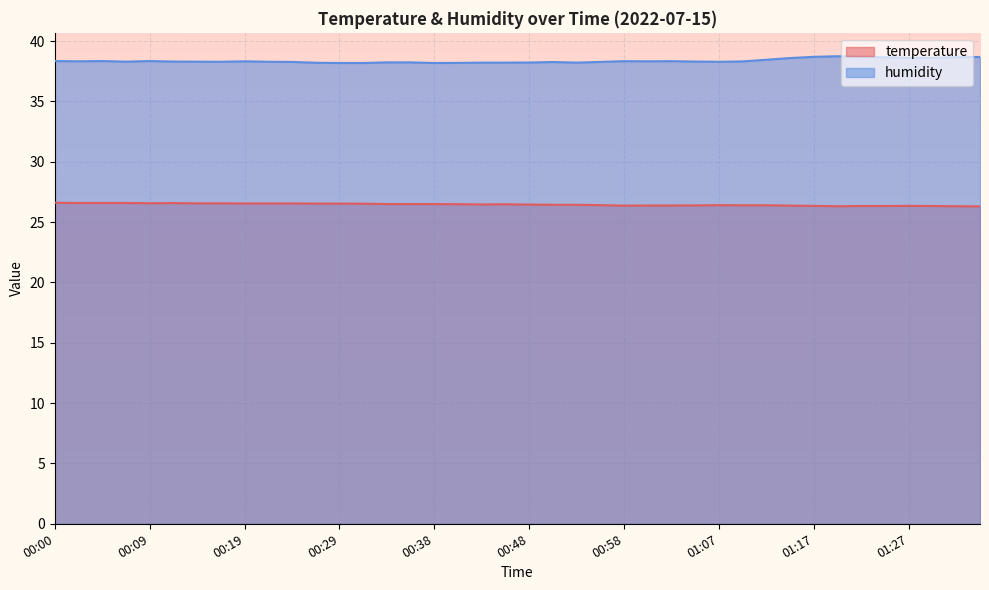

True or false: humidity has a value of 38.3 at 01:05.

True